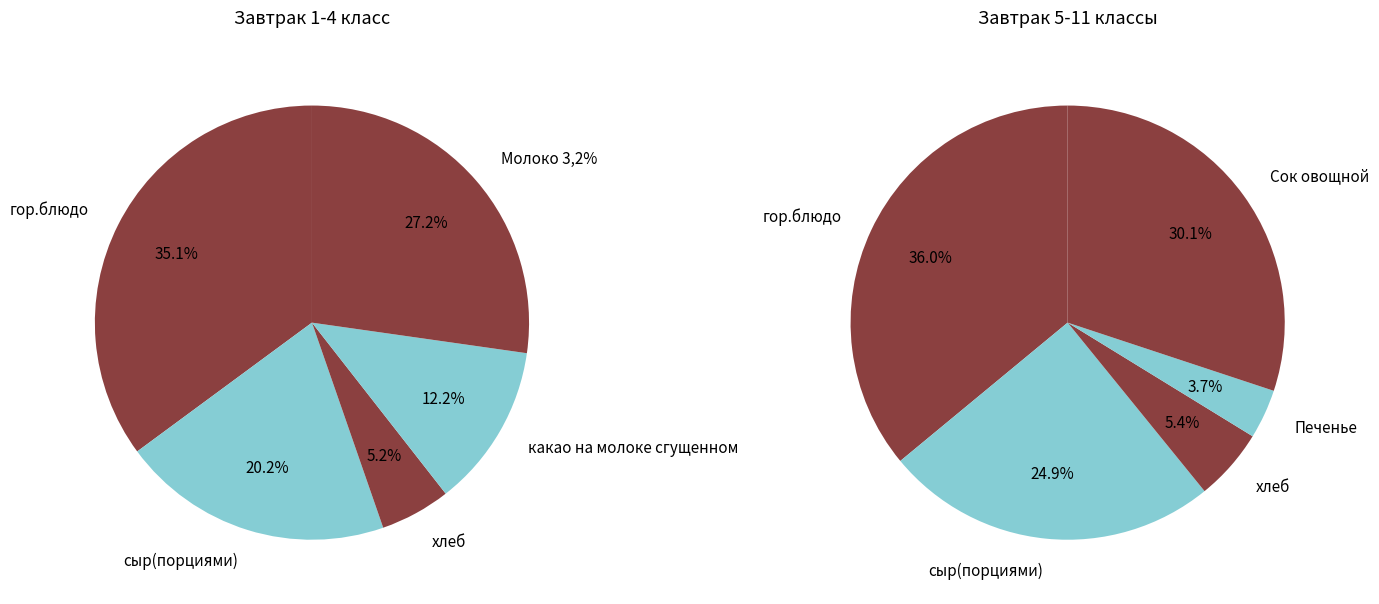

Is there any slice that represents more than half of the pie?

No